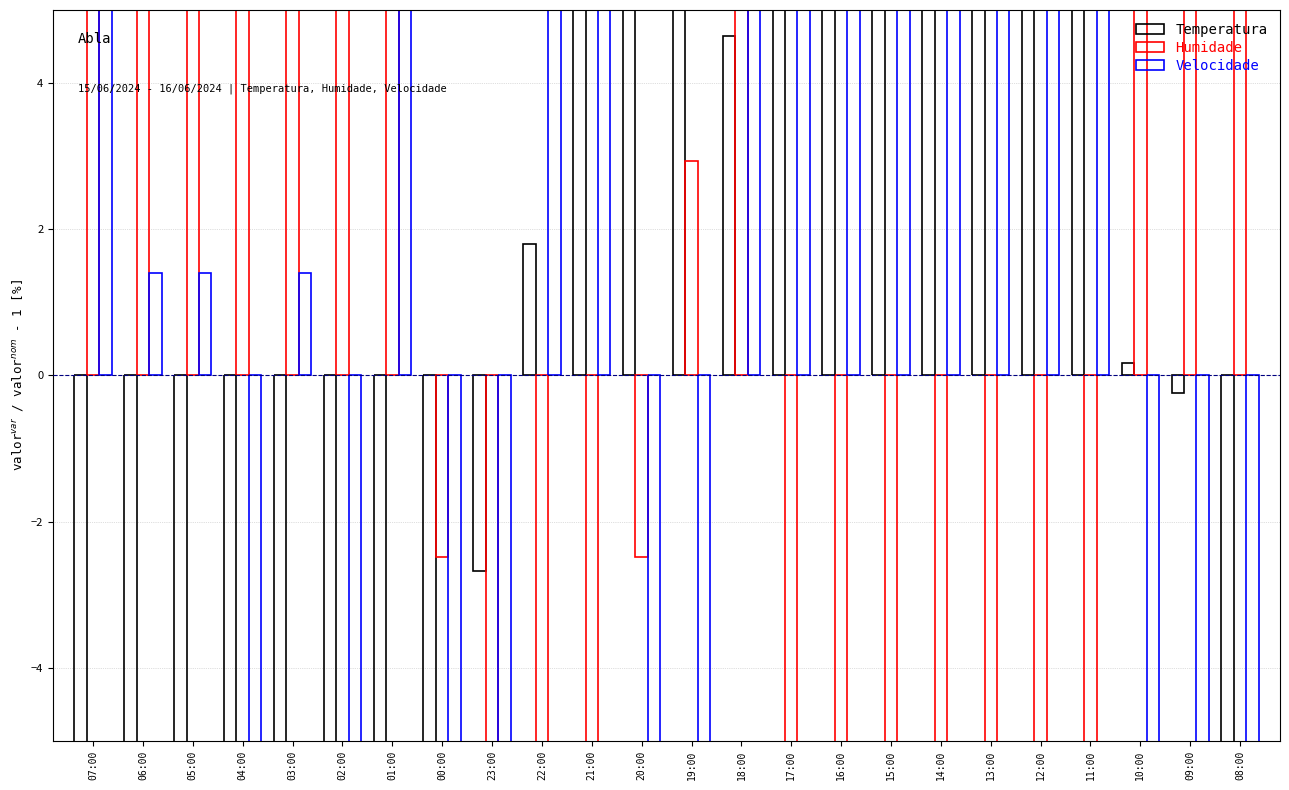

List the series in order of their peak value, lowest first.

Humidade, Temperatura, Velocidade